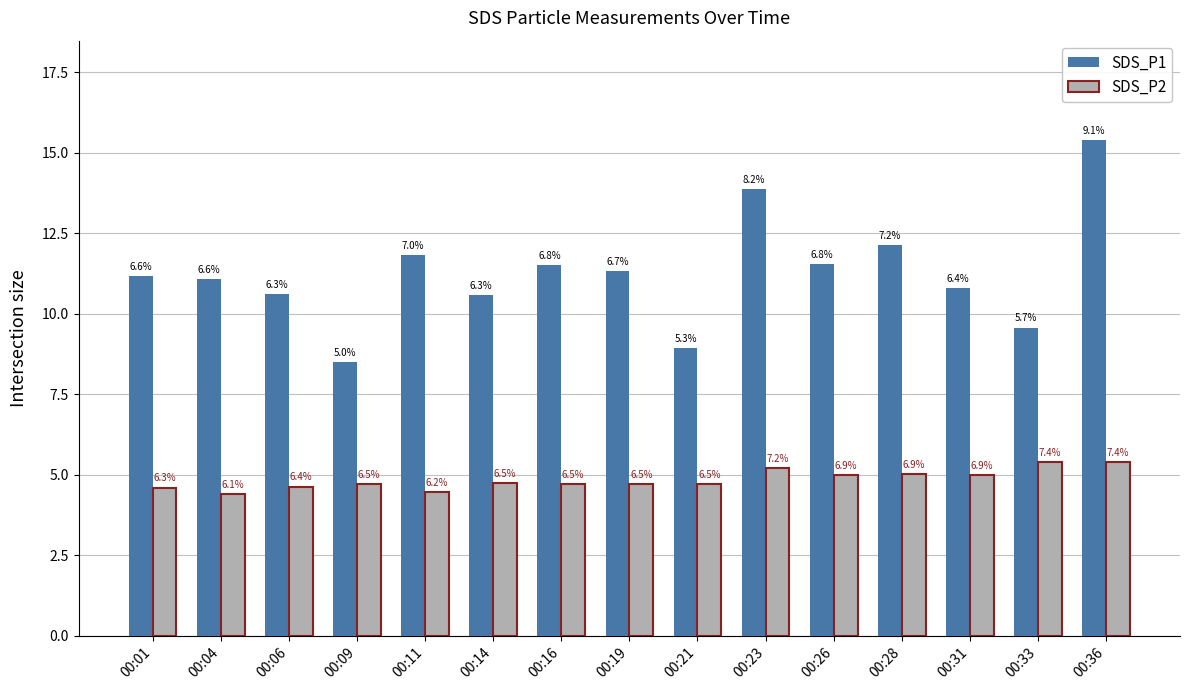

Are the bars grouped side by side (vs. stacked)?

Yes